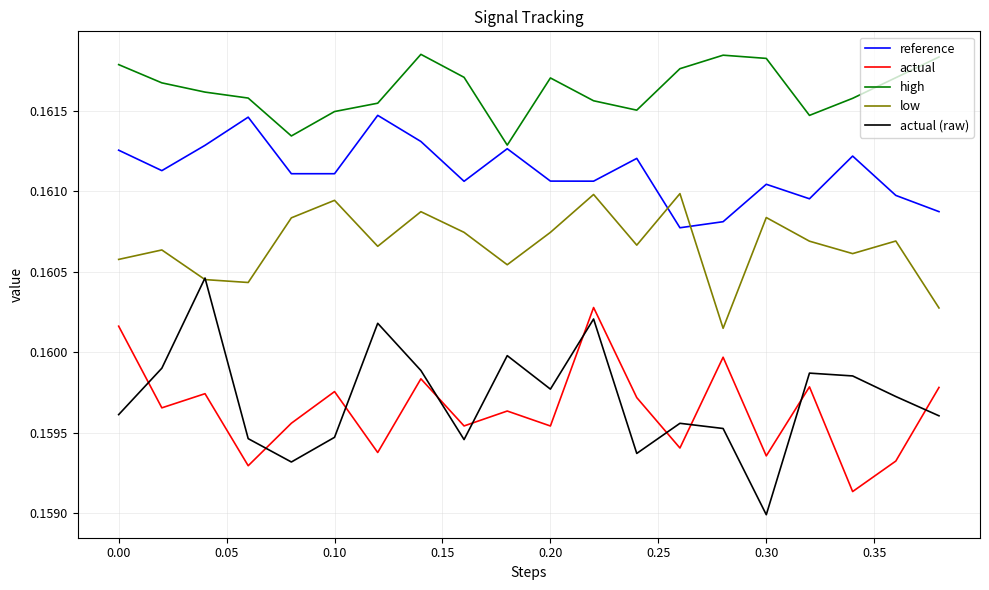

Rank the series by their maximum value, from lowest to highest.

actual, actual (raw), low, reference, high